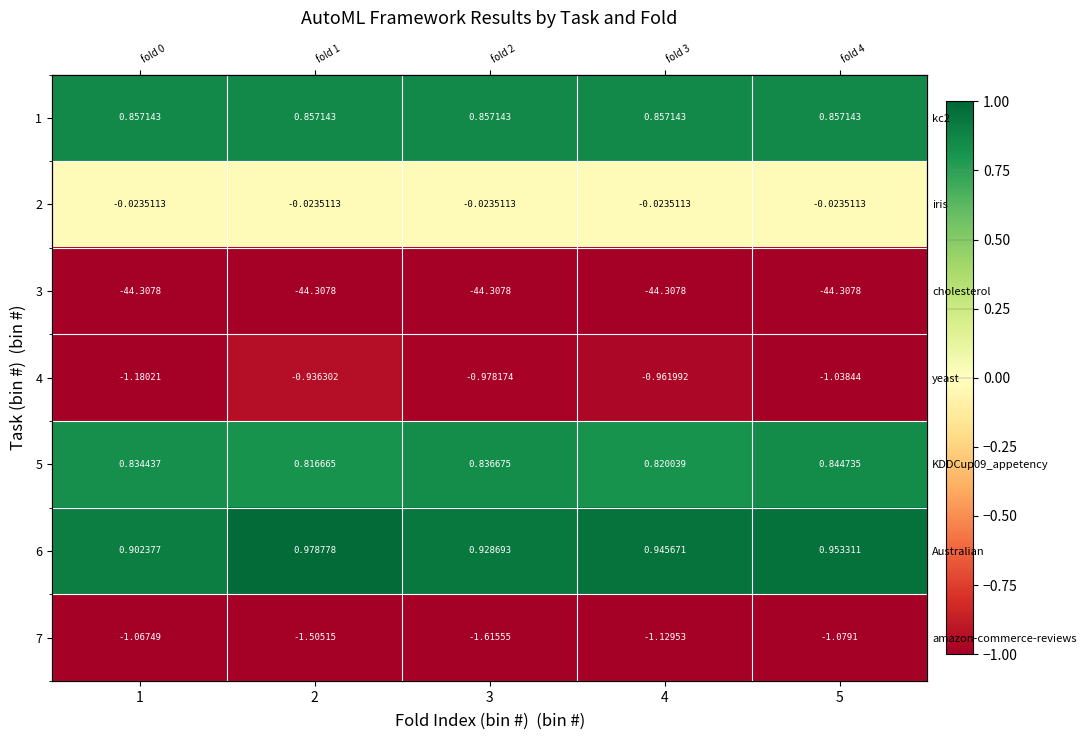

The value of row_5 at 1 is 1.6. True or false?

False